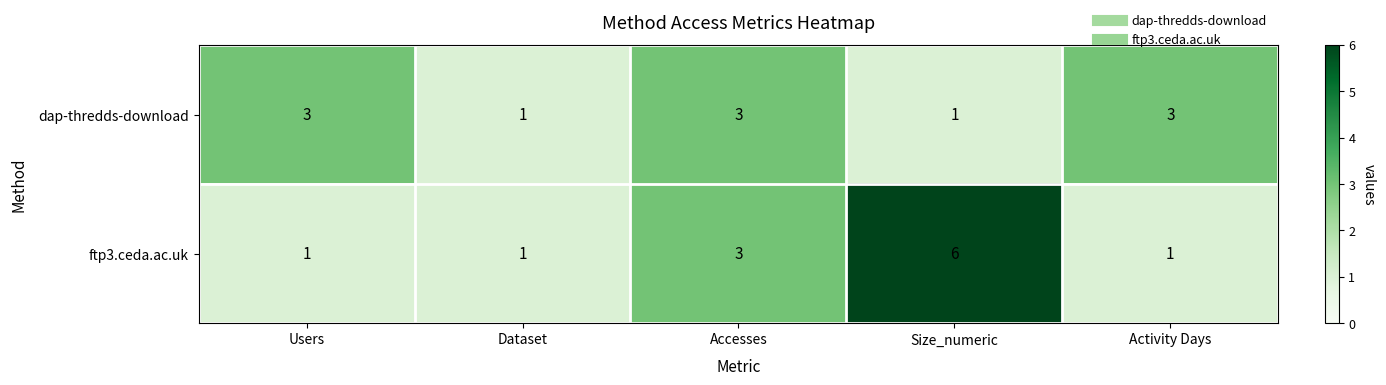

Which series changed the most between Users and Dataset?

dap-thredds-download